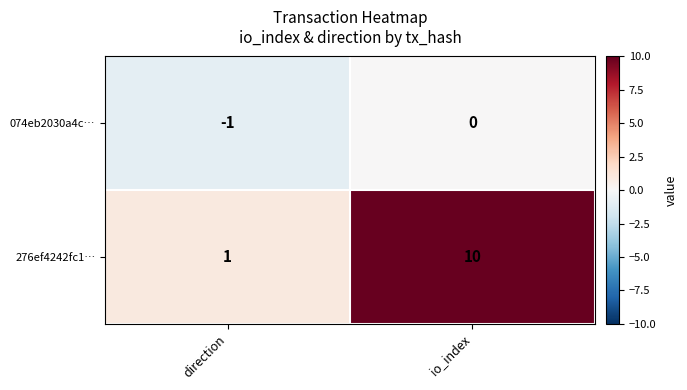

At which category does the chart reach its minimum across all series?

direction